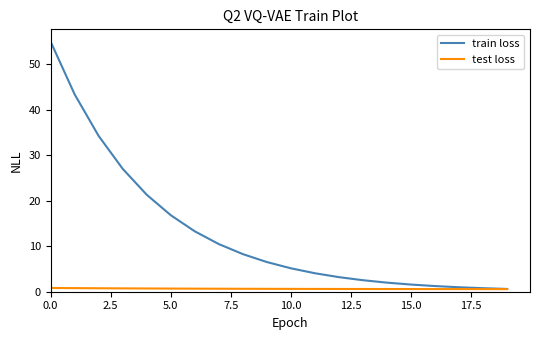

What are all the series names shown in the legend?

train loss, test loss